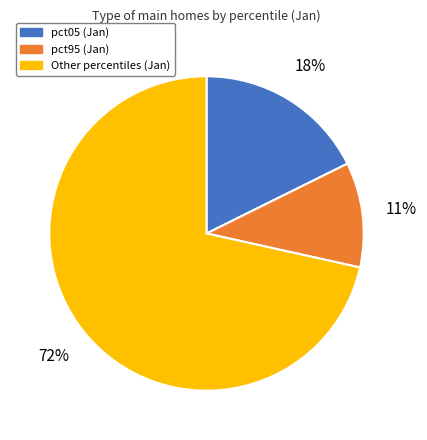

Does any single category account for the majority?

Yes